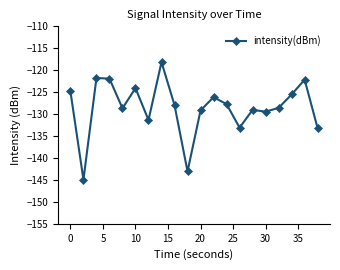

What is the maximum value shown in the chart?

-118.2